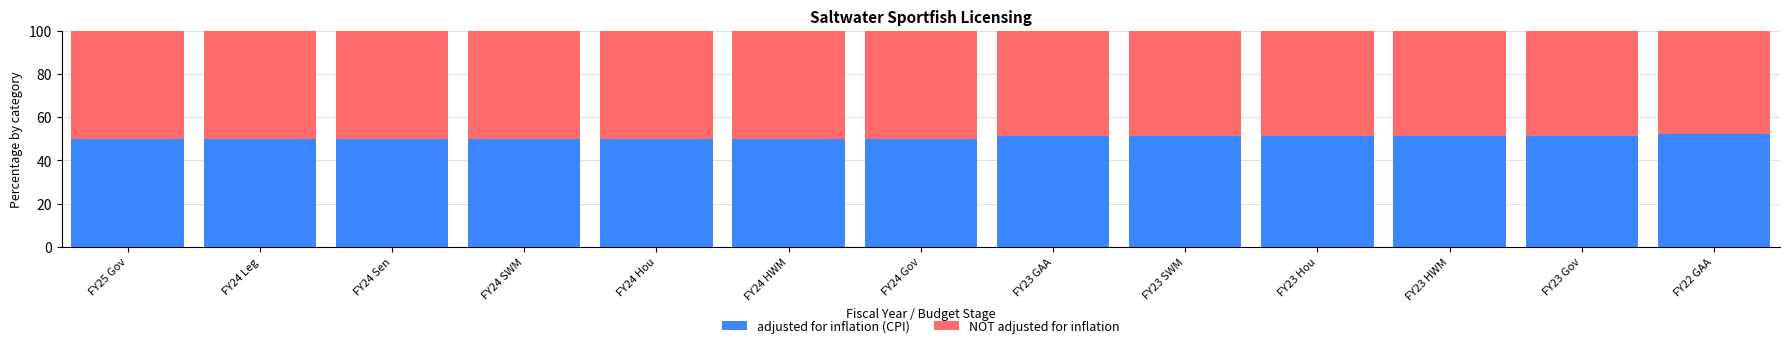

What is the sum of the adjusted for inflation (CPI) values at FY24 SWM and FY22 GAA?

102.1